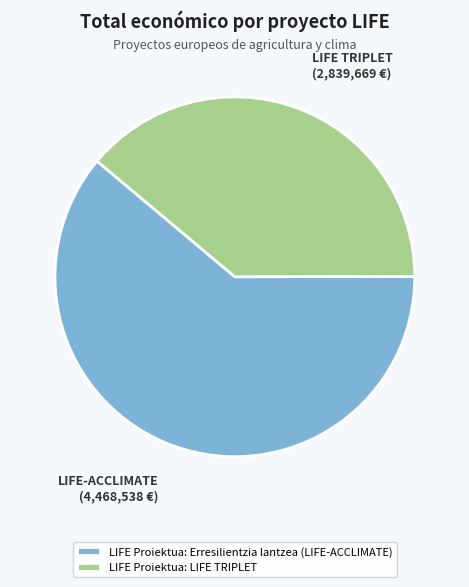

Which slice is the smallest?

LIFE Proiektua: LIFE TRIPLET